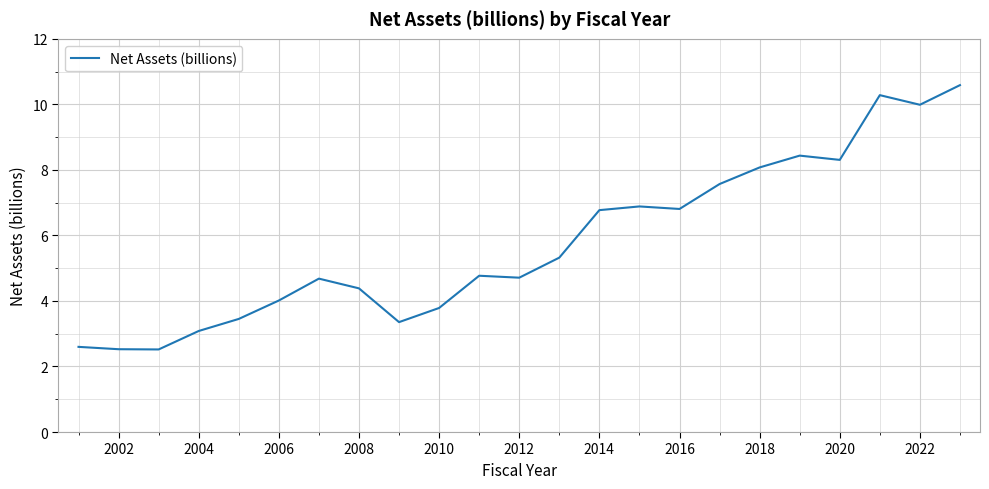

What is the difference between the maximum and minimum values?

8.1